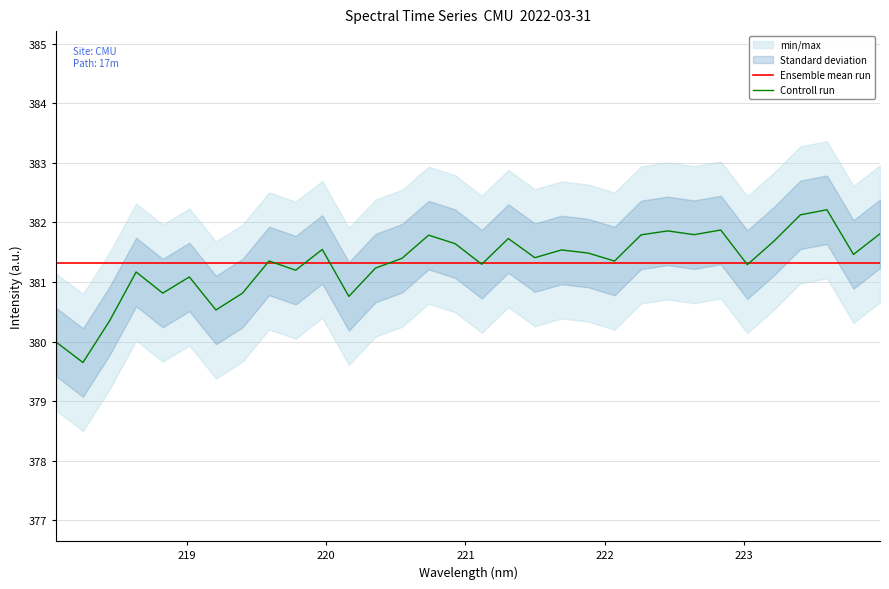

What is the lowest value of the Ensemble mean run series?

381.3